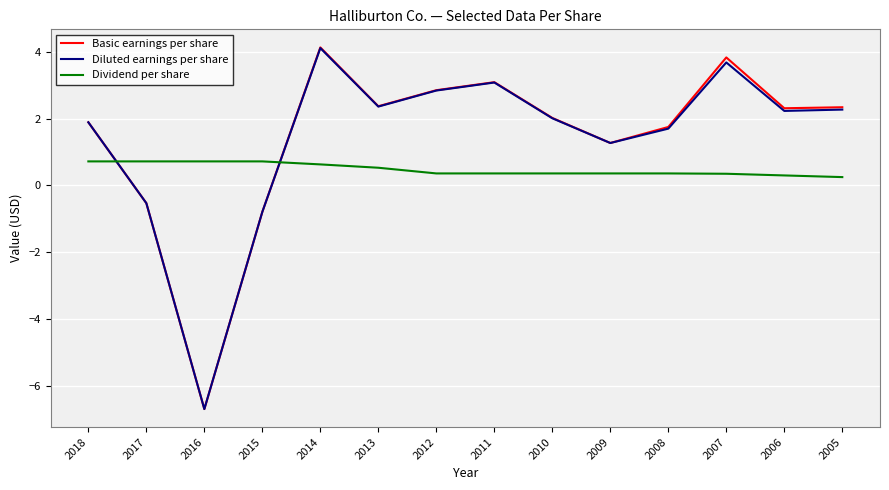

At which label is Diluted earnings per share closest to -1?

2015